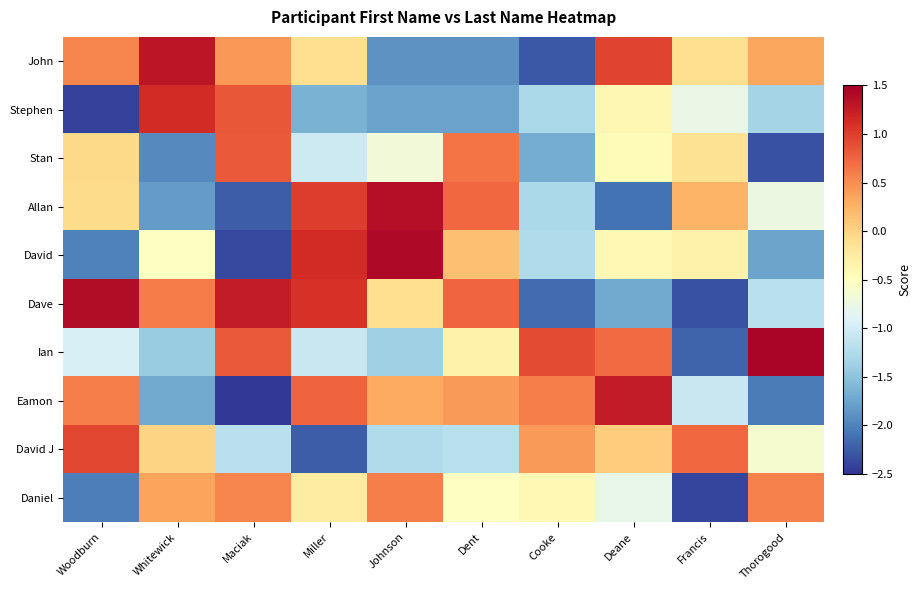

List the series in order of their peak value, highest first.

Ian, David, Dave, Allan, John, Eamon, Stephen, David J, Stan, Daniel